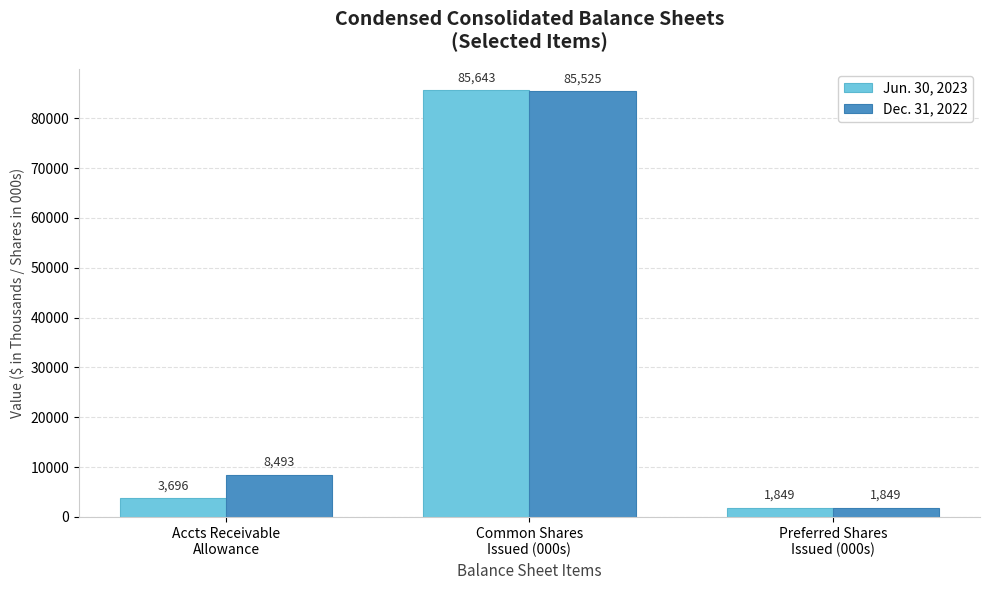

Rank the series by their average value, from highest to lowest.

Dec. 31, 2022, Jun. 30, 2023